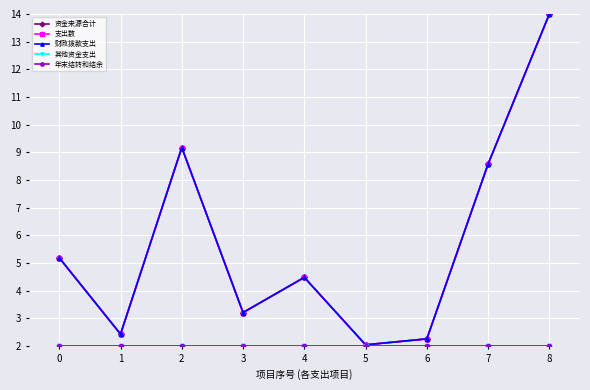

Is this an area chart (filled region under the line)?

No